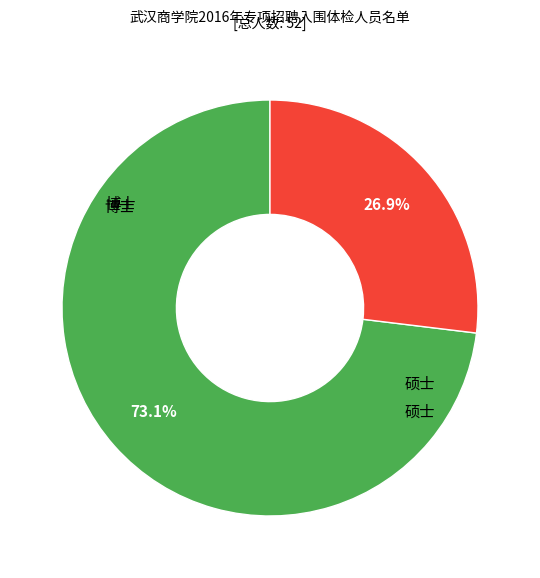

Does any single category account for the majority?

Yes